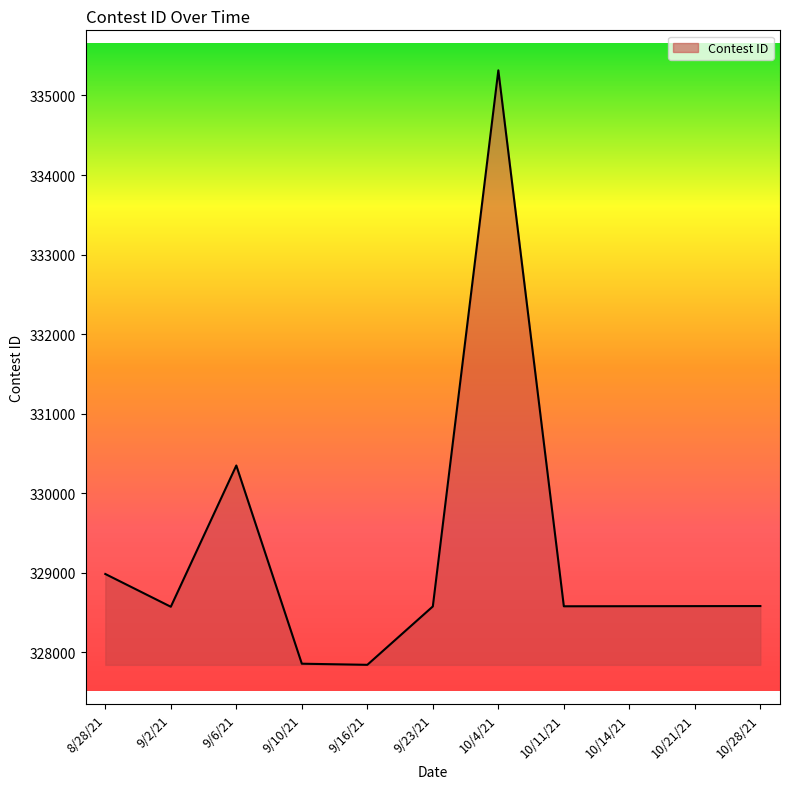

What is the change in value from 9/10/21 to 10/11/21?

+722